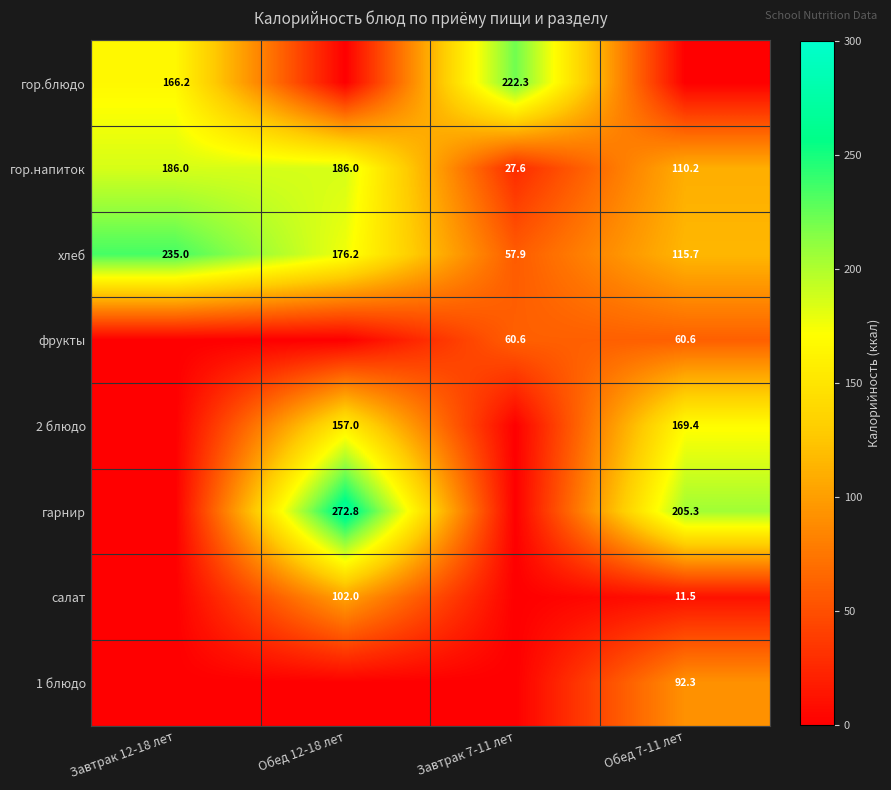

What is the difference between the second highest and minimum values in the хлеб series?

118.3